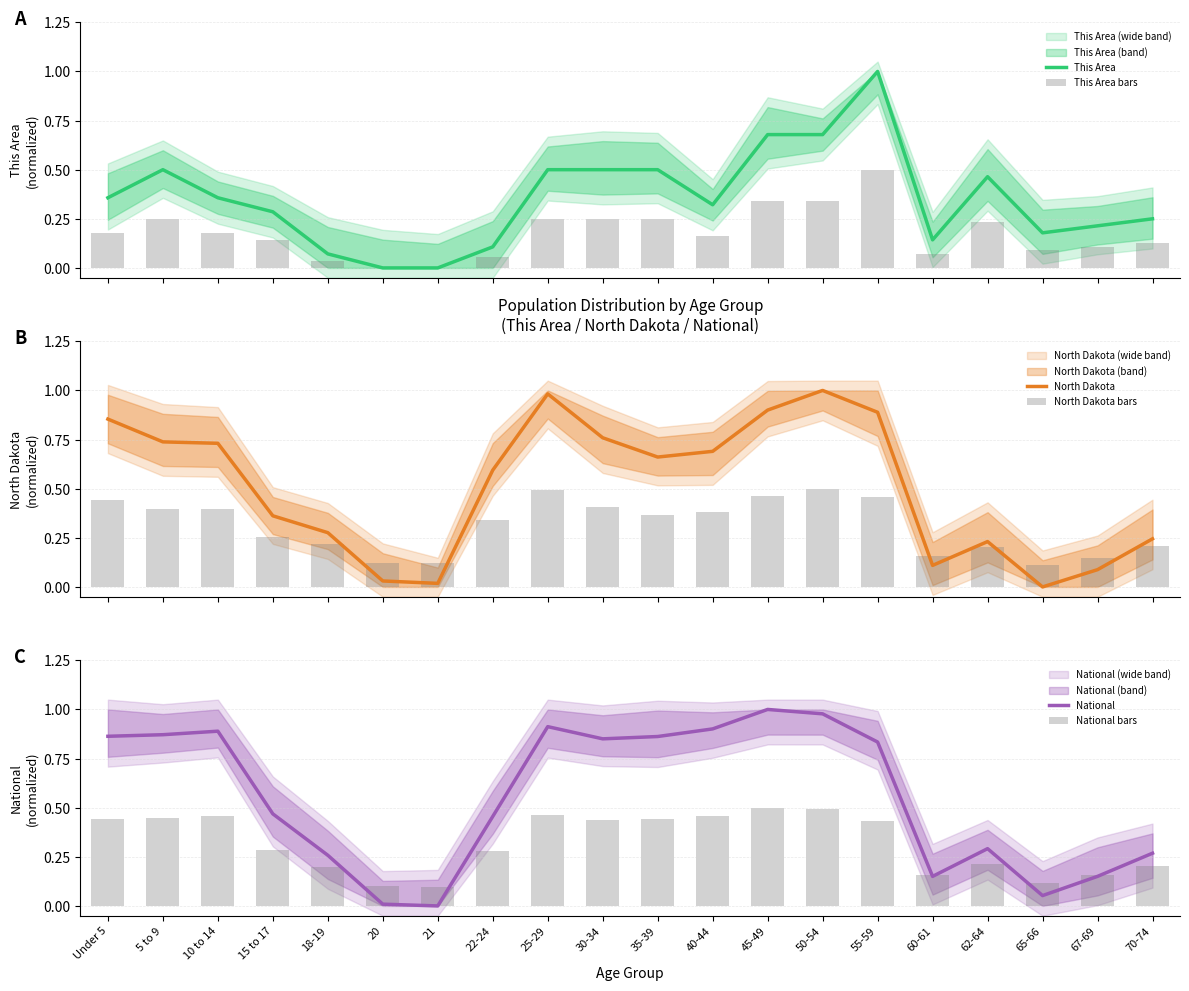

The This Area bars series shows 0.2 at 45-49. True or false?

False